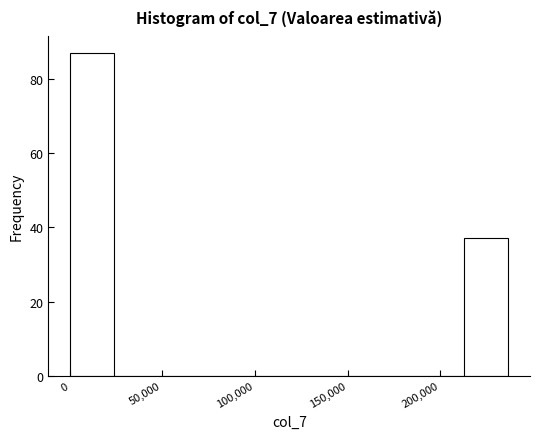

Reading left to right, list every bar in this chart as the range it spans on the x-axis followed by its height. Neither the bar edges nor the heights are printed on the chart, so give them approximately, as read against the axes.

0 to 25000: 88
25000 to 50000: 0
50000 to 70000: 0
70000 to 95000: 0
95000 to 120000: 0
120000 to 140000: 0
140000 to 165000: 0
165000 to 190000: 0
190000 to 215000: 0
215000 to 235000: 38